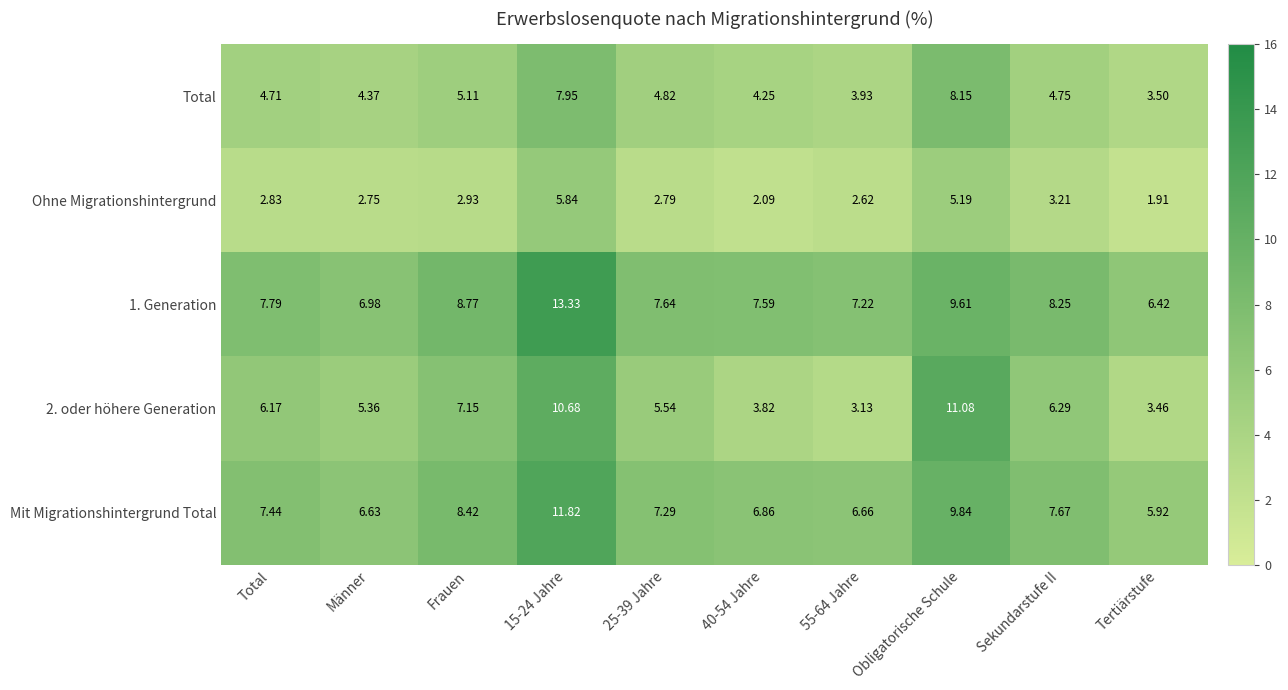

Between Total and 40-54 Jahre, which series saw the biggest shift?

2. oder höhere Generation